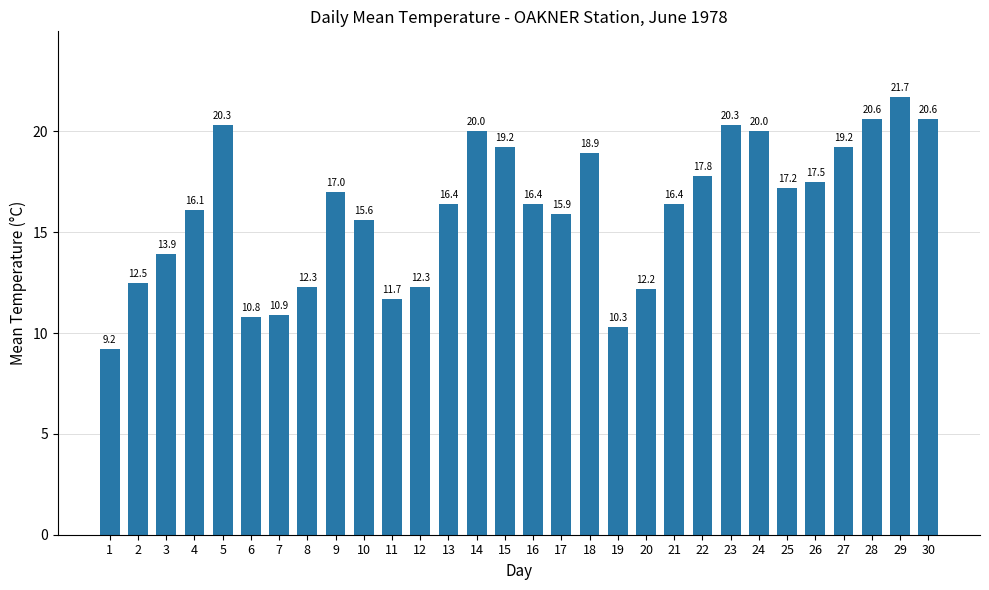

What is the difference between the second highest and second lowest values?

10.3